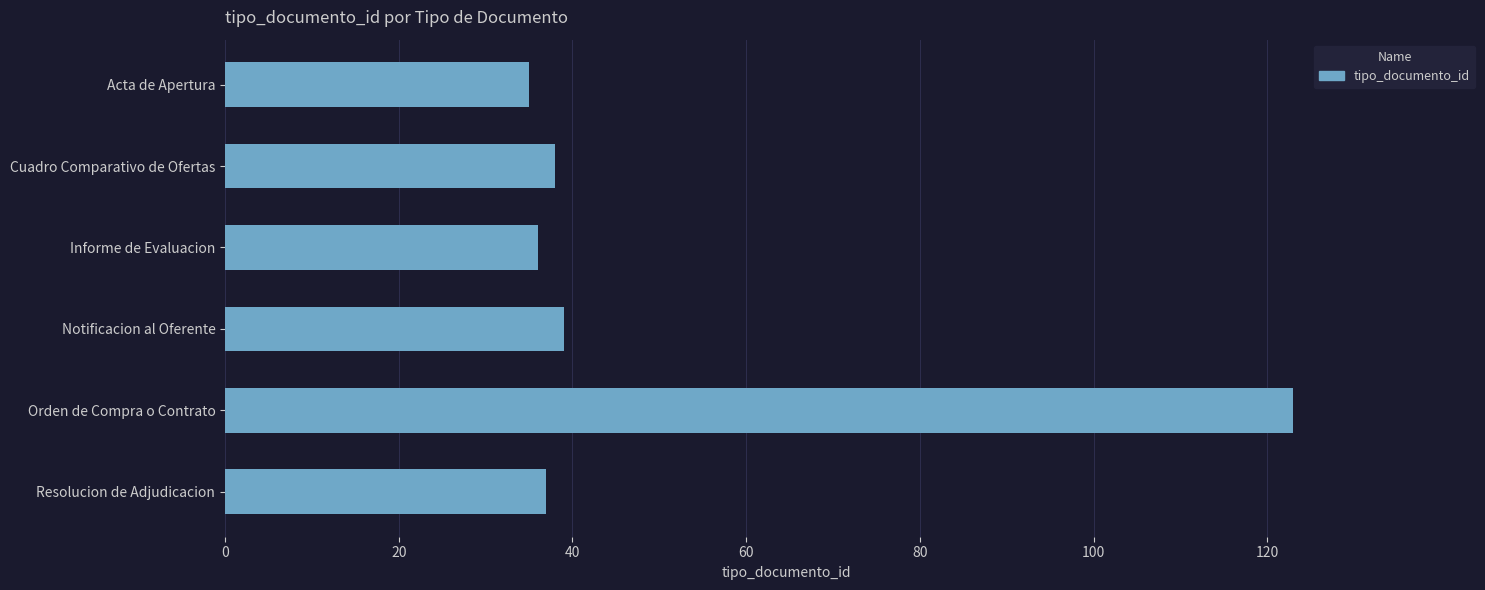

Which label corresponds to the largest value in the chart?

Orden de Compra o Contrato